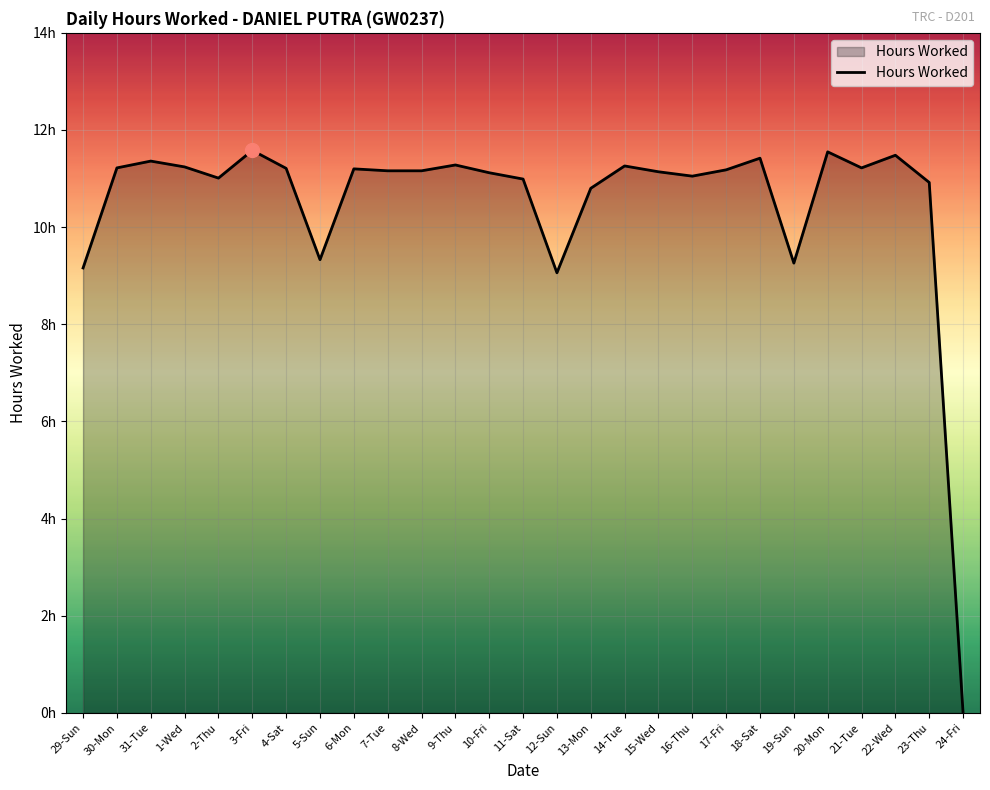

List the labels in order of value, largest first.

3-Fri, 20-Mon, 22-Wed, 18-Sat, 31-Tue, 9-Thu, 14-Tue, 1-Wed, 30-Mon, 21-Tue, 4-Sat, 6-Mon, 17-Fri, 7-Tue, 8-Wed, 15-Wed, 10-Fri, 16-Thu, 2-Thu, 11-Sat, 23-Thu, 13-Mon, 5-Sun, 19-Sun, 29-Sun, 12-Sun, 24-Fri